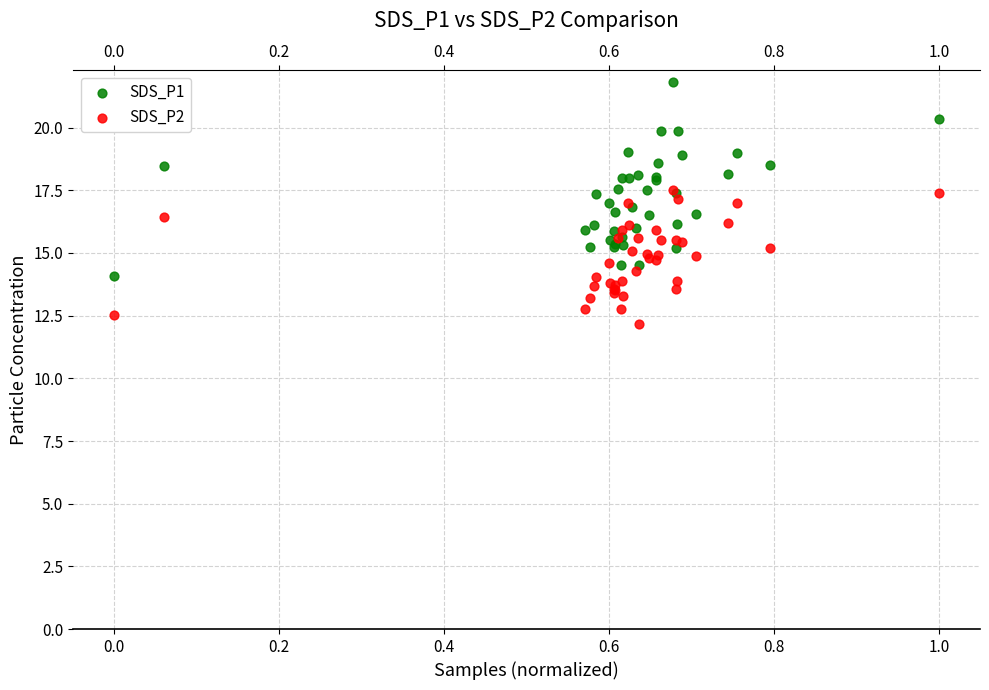

What are all the series names shown in the legend?

SDS_P1, SDS_P2